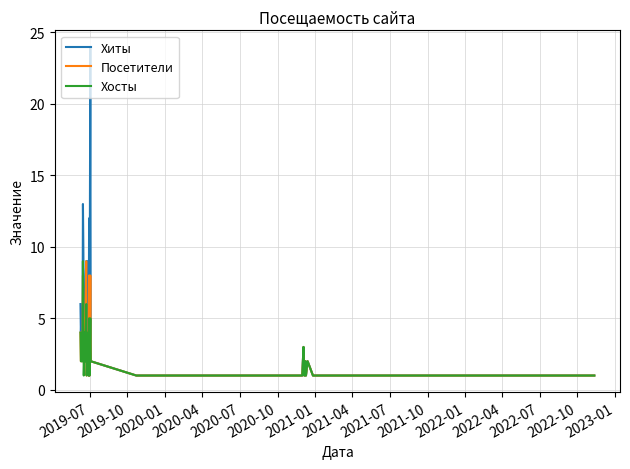

Which series has the widest spread of values?

Хиты